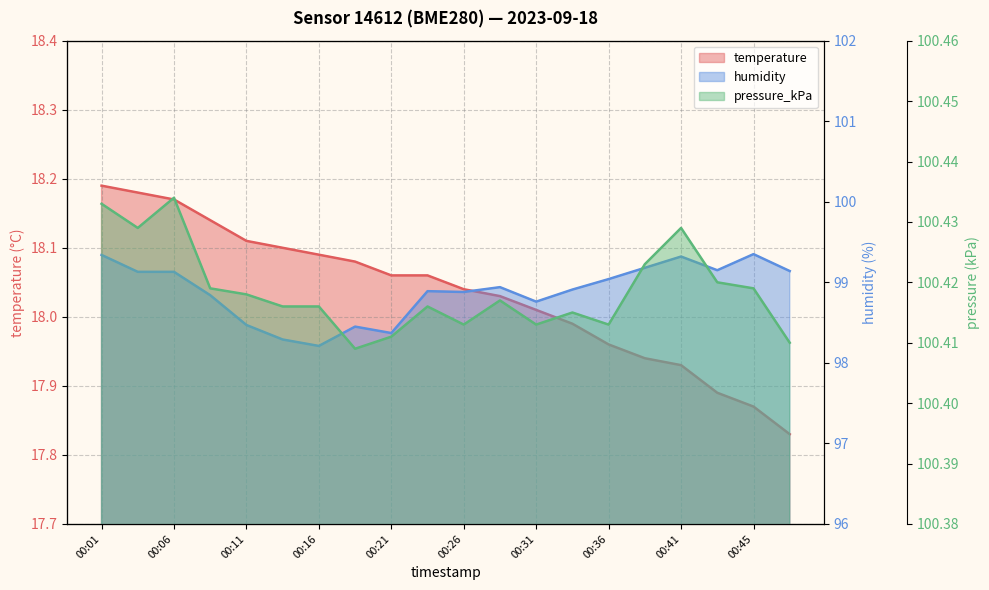

List the labels in order of humidity value, smallest first.

00:16, 00:13, 00:21, 00:18, 00:11, 00:31, 00:08, 00:26, 00:23, 00:33, 00:28, 00:36, 00:03, 00:06, 00:48, 00:43, 00:38, 00:41, 00:01, 00:45